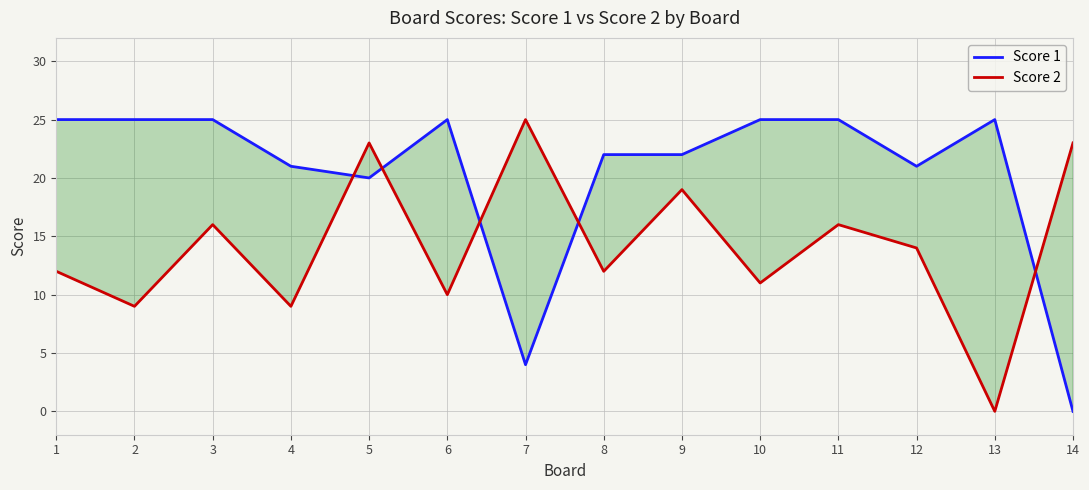

Is it true that Score 1 equals 0 at 14?

True